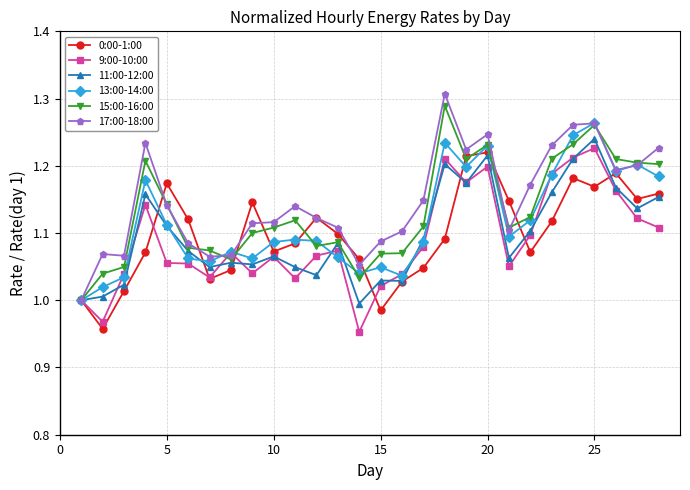

How many lines are shown in the chart?

6